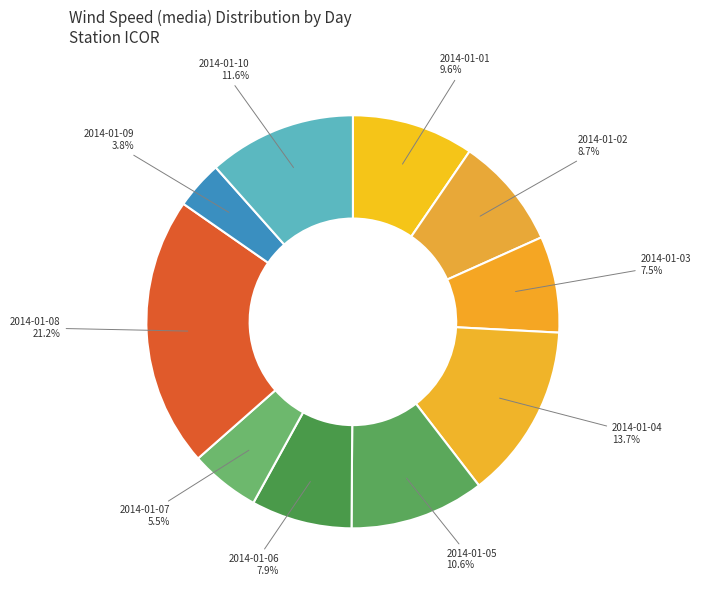

Approximately how many times larger is the value at 2014-01-08 compared to 2014-01-04?

1.5